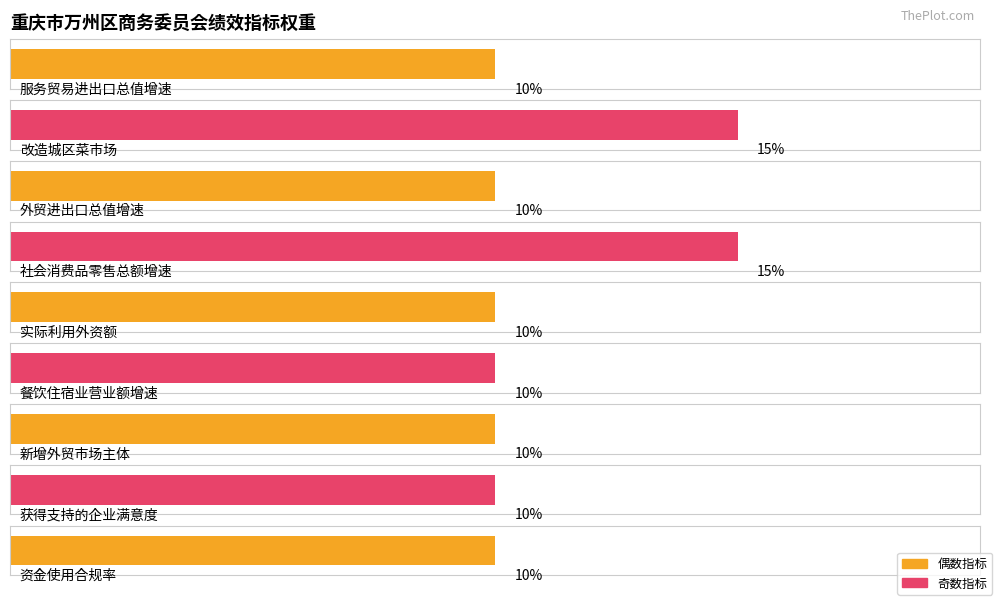

How many bars are there in total?

9